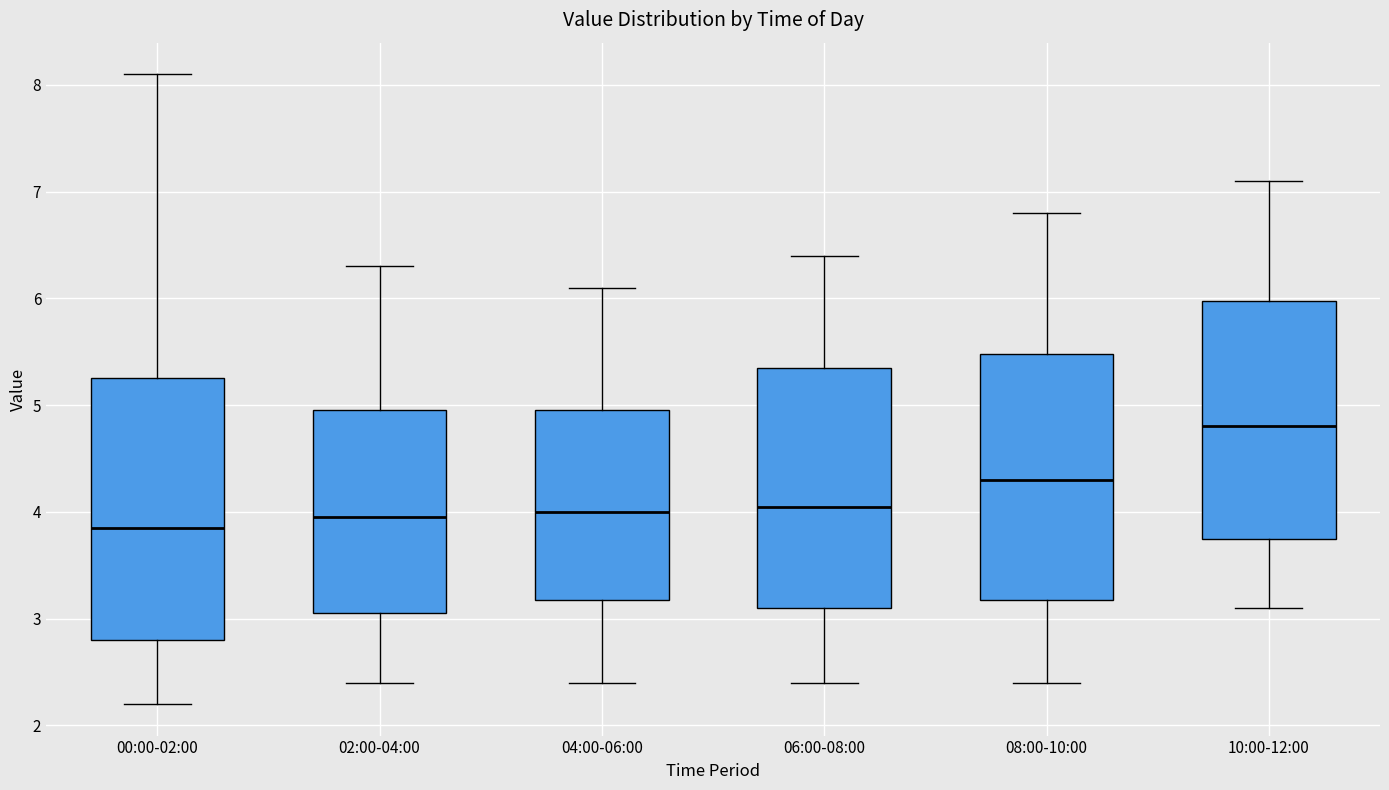

Where does the upper whisker of the box for 04:00-06:00 end on the y-axis? The values are not printed on the chart, so give them approximately, as read against the axis.

6.1